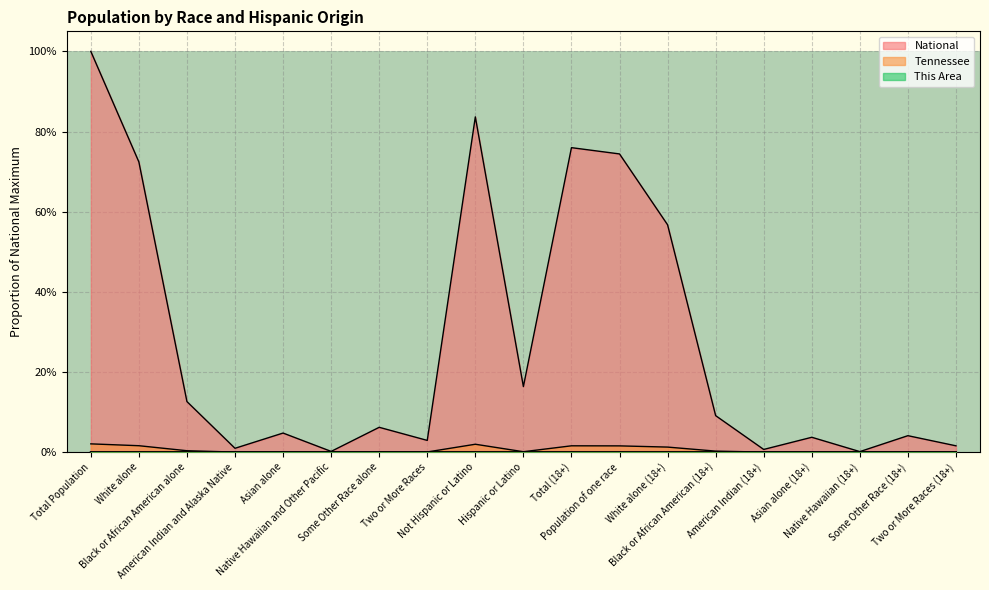

How many interior local peaks does the National series have?

6